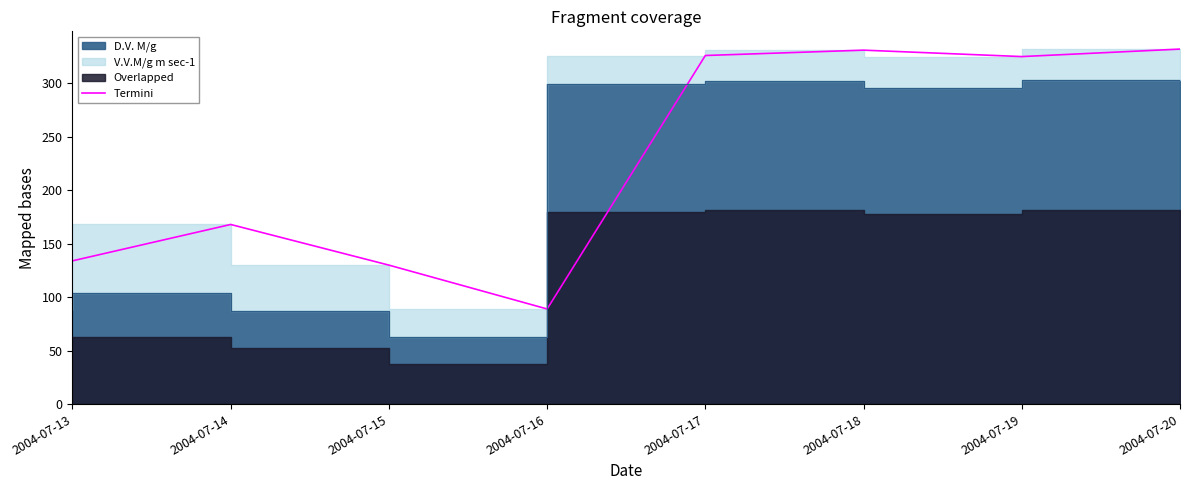

What is the value of the 3rd point from the left?

130